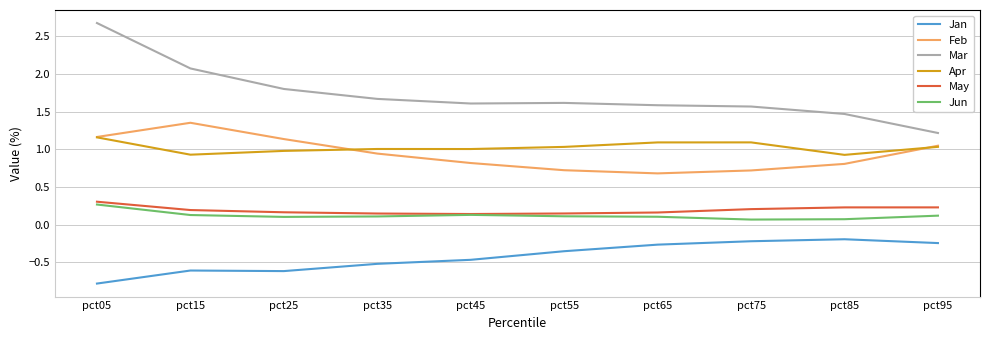

True or false: Mar and Apr intersect in this chart.

False